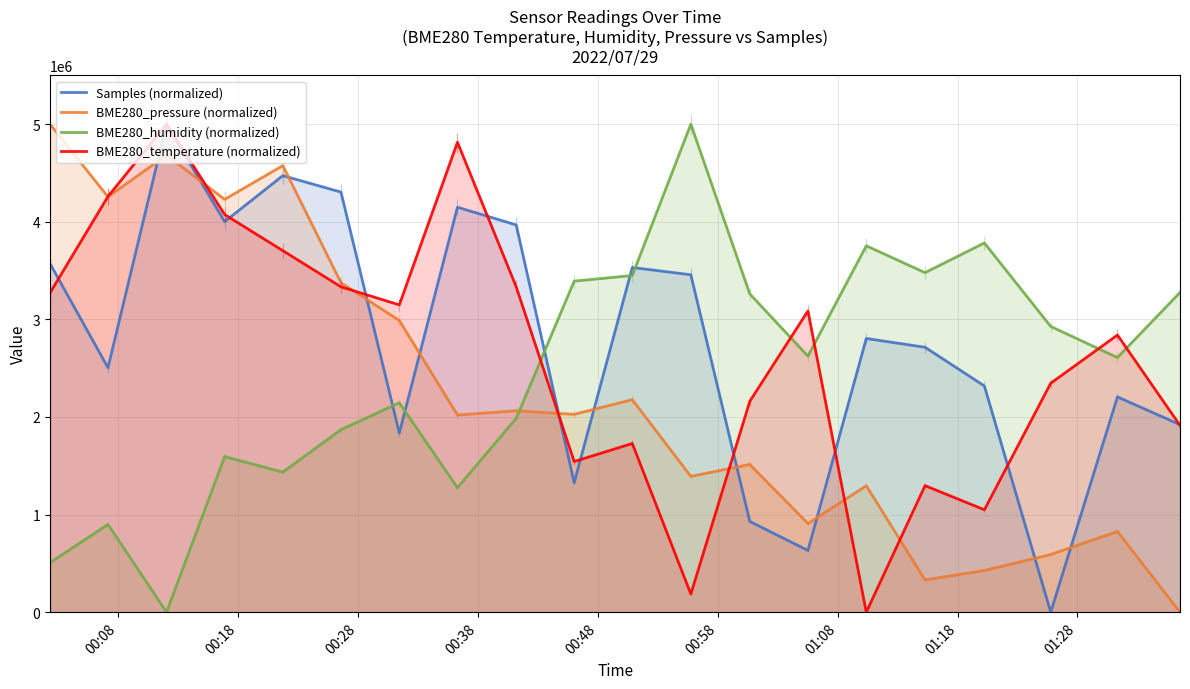

What is the average value of the BME280_humidity (normalized) series?

2463043.5